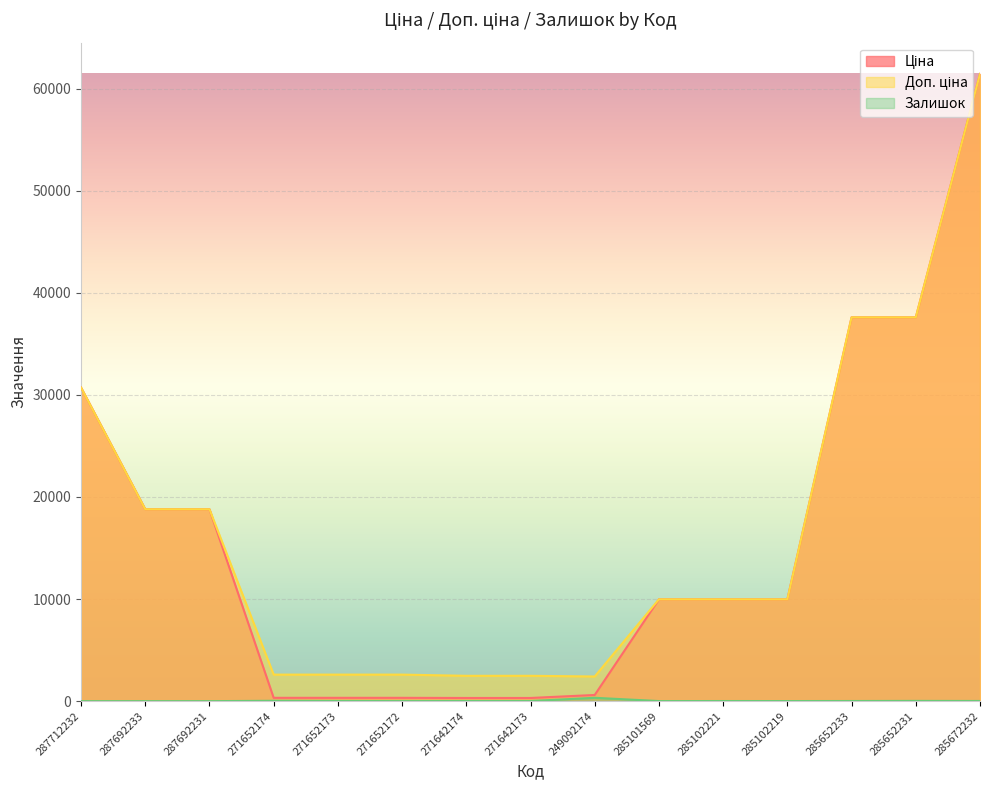

Rank the series at 271642173 from lowest to highest value.

Залишок, Ціна, Доп. ціна